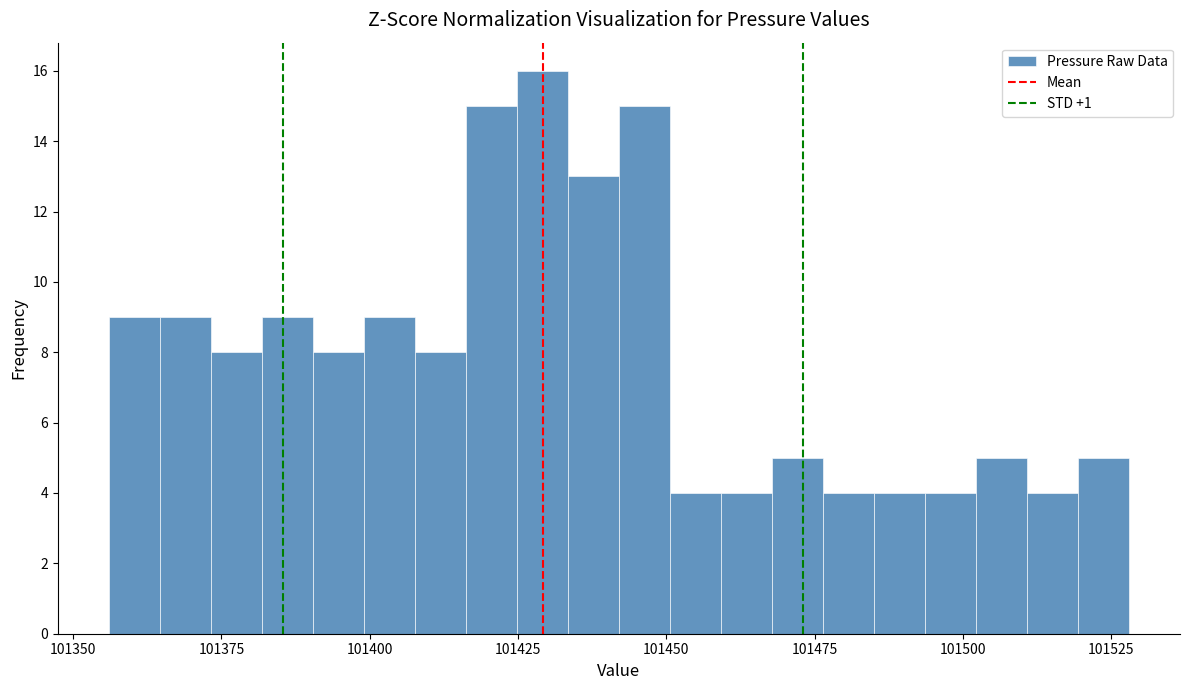

Read against the x-axis, roughly where is the centre of the tallest bar?

101430